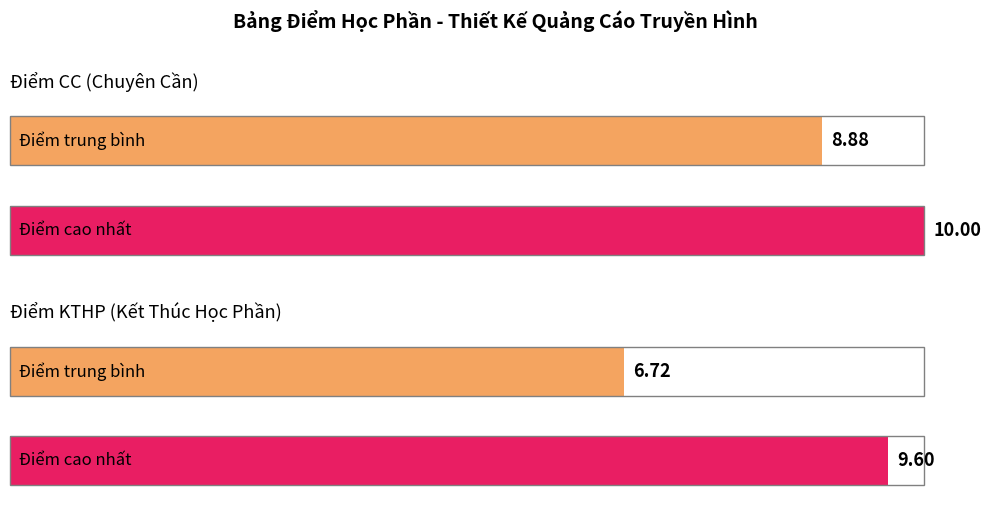

Does the chart contain any negative values?

No